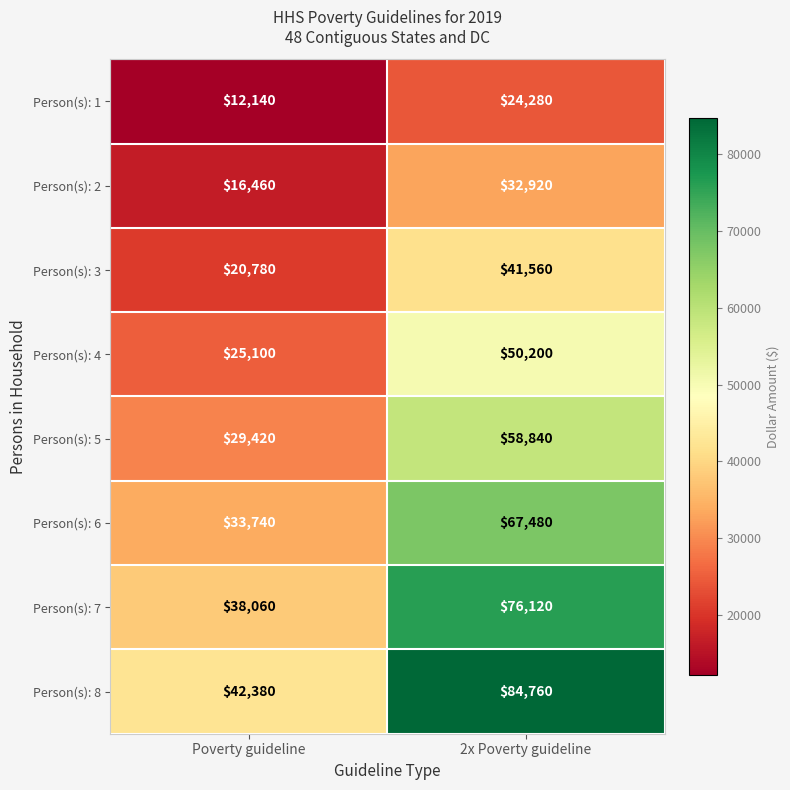

True or false: Person(s): 1 has a value of 2557 at Poverty guideline.

False